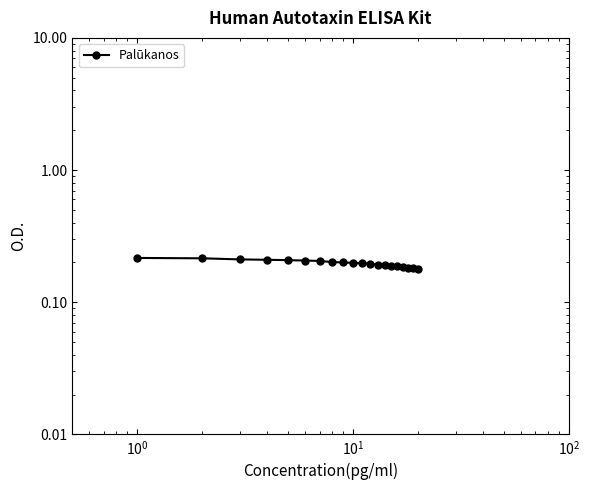

Reading right to left, what are all the values shown in this chart?

0.2	0.2	0.2	0.2	0.2	0.2	0.2	0.2	0.2	0.2	0.2	0.2	0.2	0.2	0.2	0.2	0.2	0.2	0.2	0.2